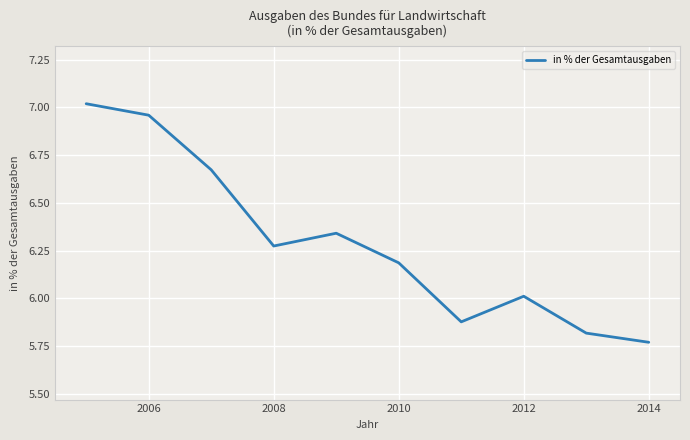

Is this an area chart (filled region under the line)?

No